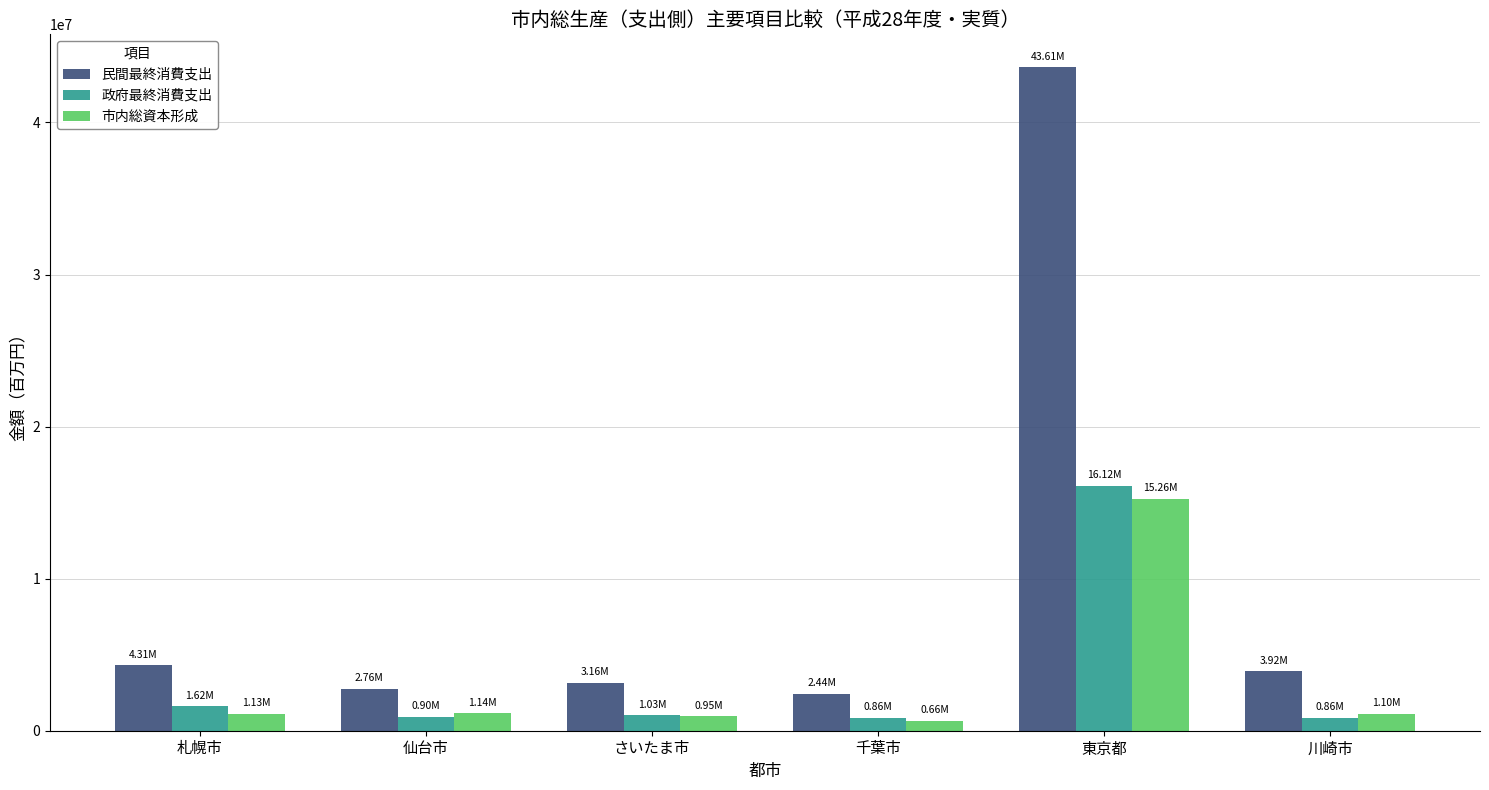

What is the sum of all 政府最終消費支出 values?

21377753.6